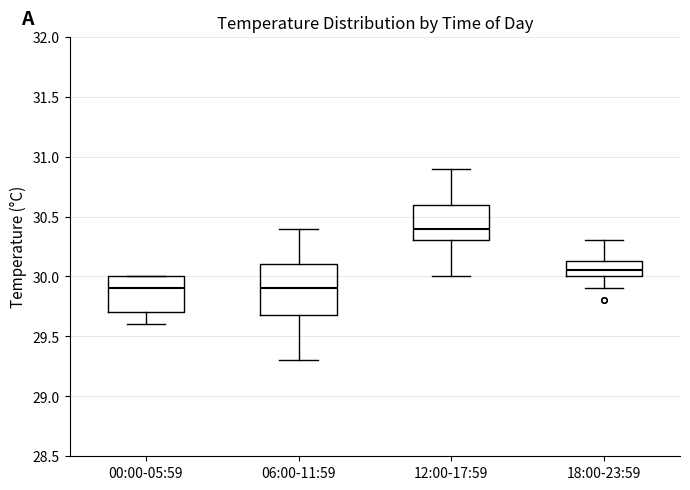

Where does the upper whisker of the box for 12:00-17:59 end on the y-axis? The values are not printed on the chart, so give them approximately, as read against the axis.

30.90